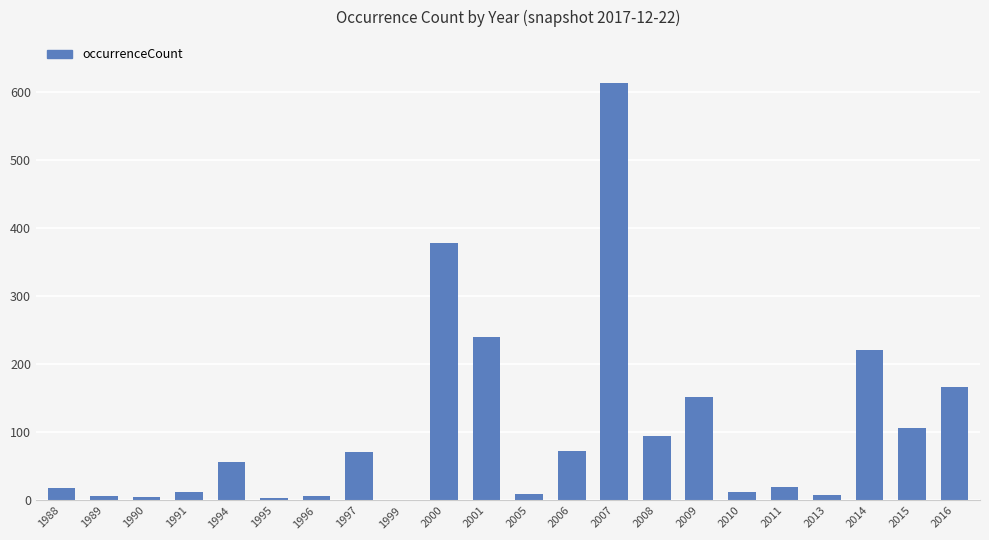

The chart shows a value of 70 at 2015. True or false?

False